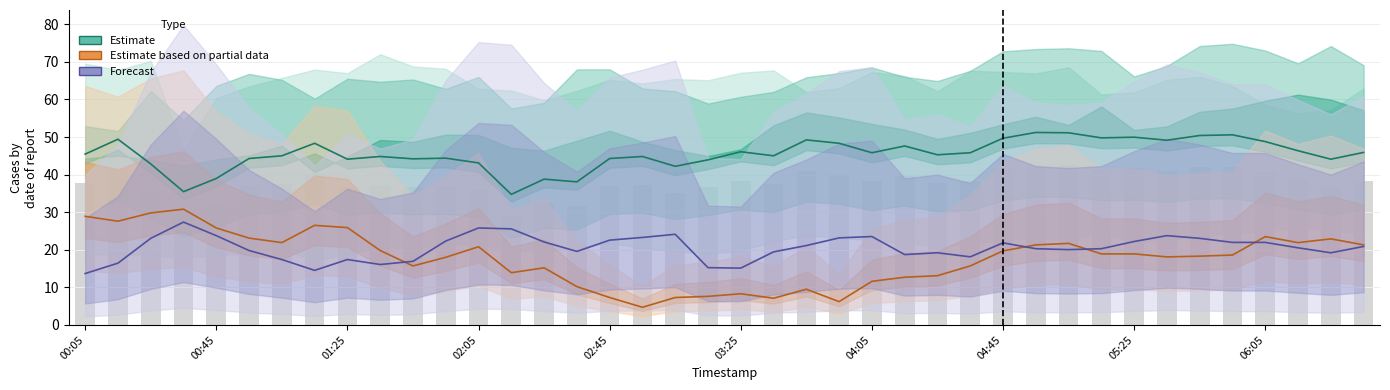

What is the difference between the highest and lowest values at 25?

34.9